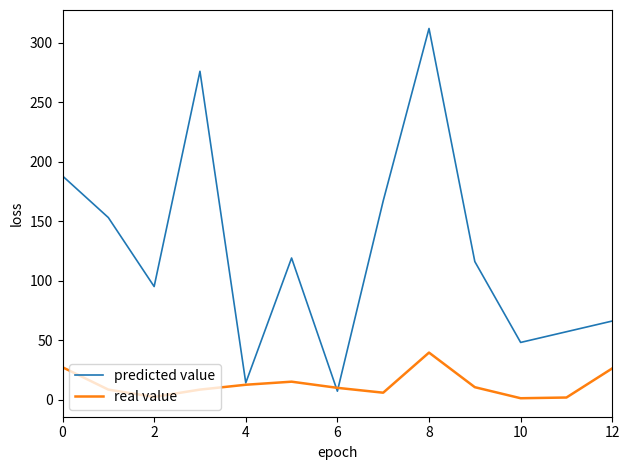

What is the greatest value displayed?

312.0